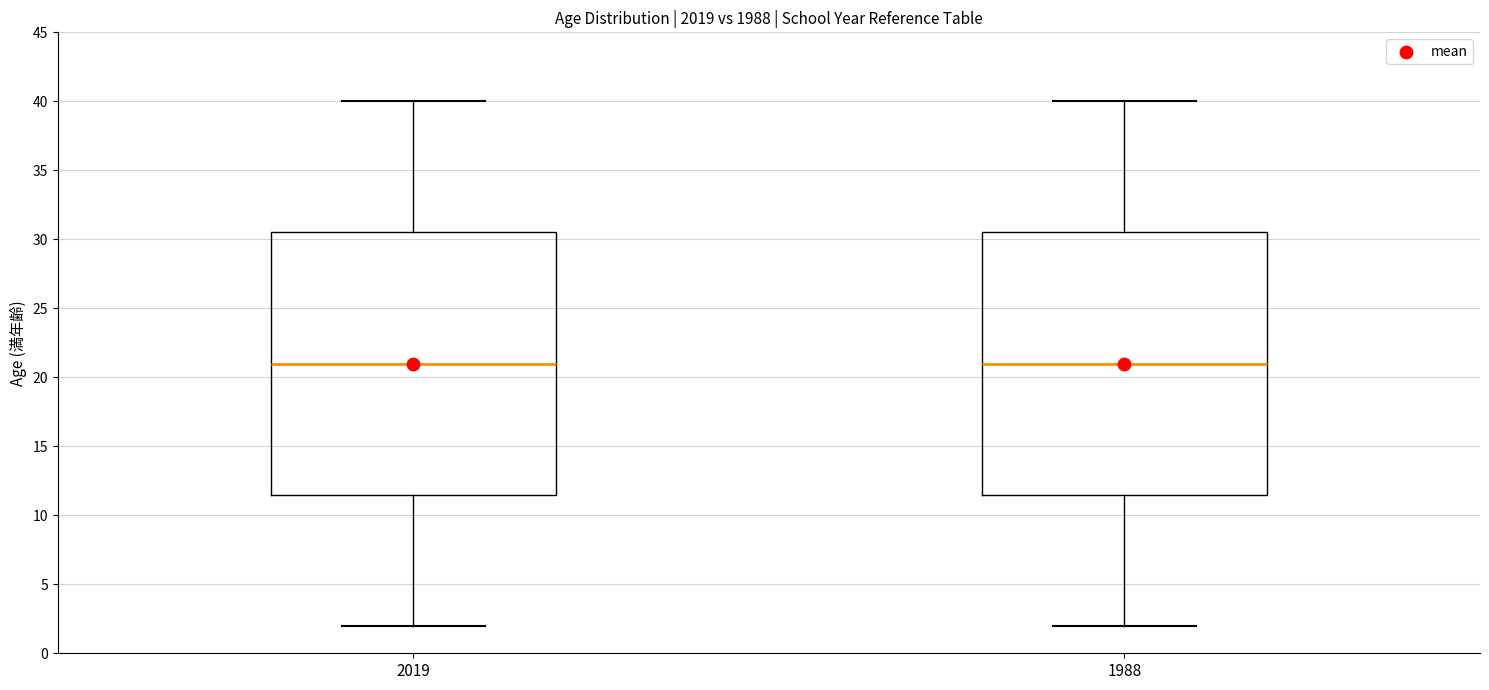

Where does the lower whisker of the box at x = 2019 end on the y-axis? The values are not printed on the chart, so give them approximately, as read against the axis.

2.0